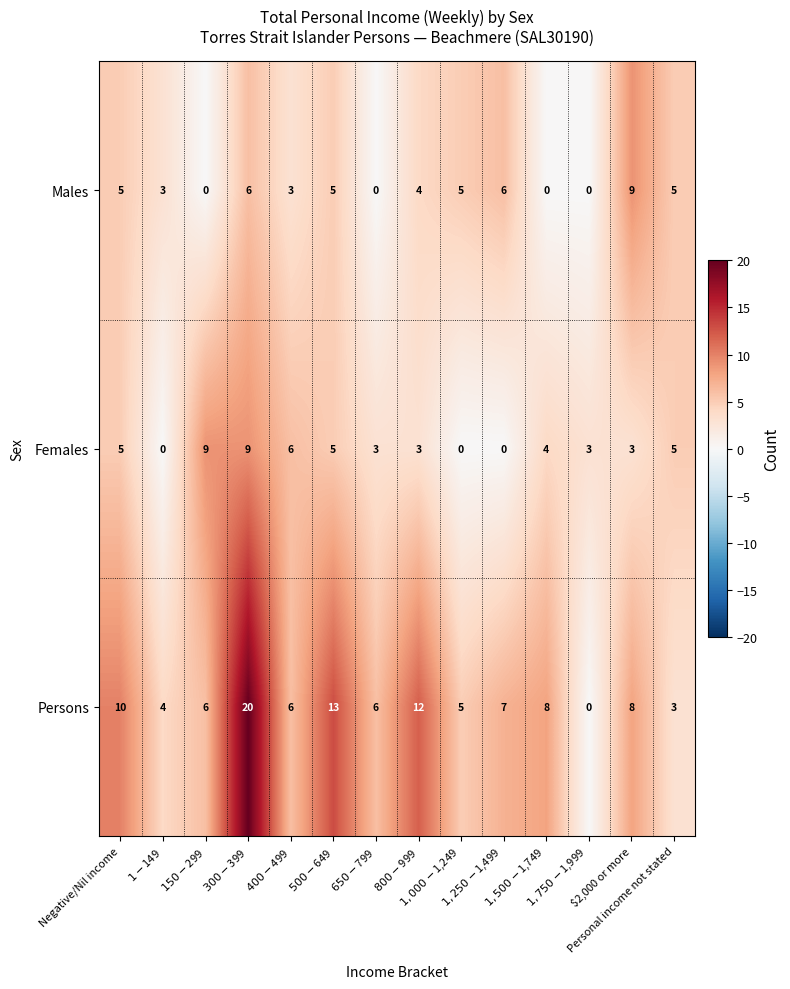

Count the number of data series in this chart.

3